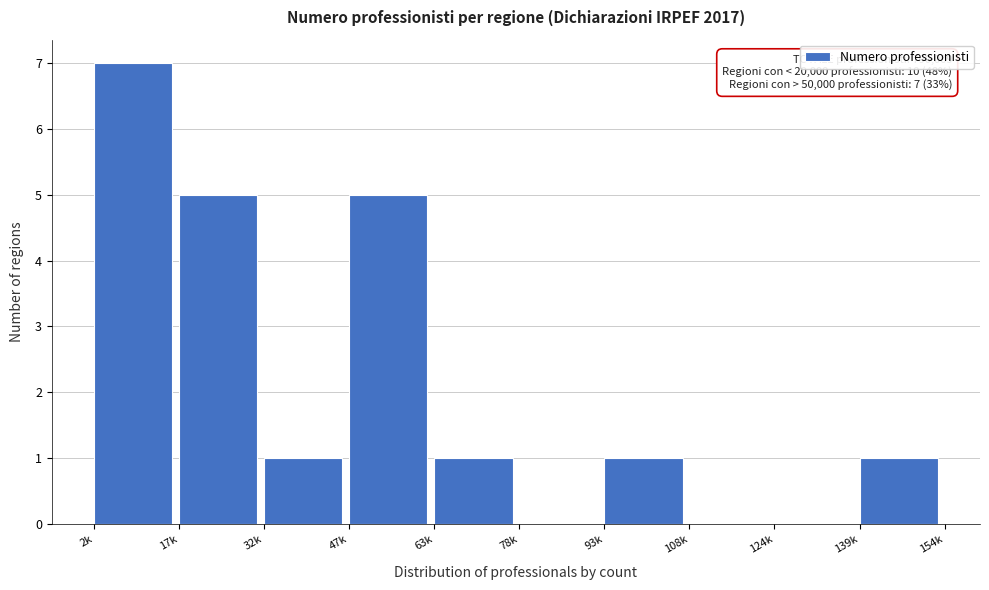

Reading left to right, what are all the values shown in this chart?

2k=7	17k=5	32k=1	47k=5	63k=1	78k=0	93k=1	108k=0	124k=0	139k=1